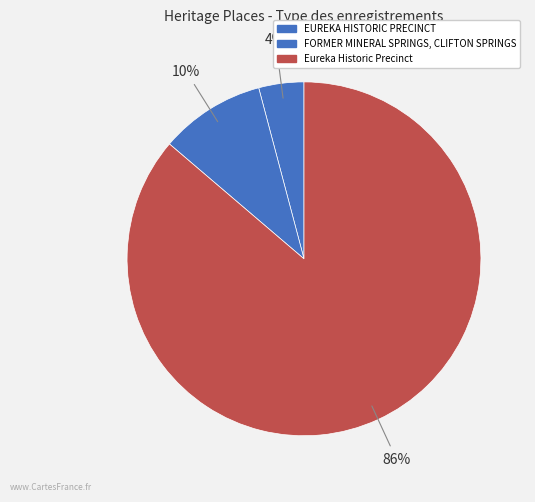

Which category accounts for the majority?

Eureka Historic Precinct